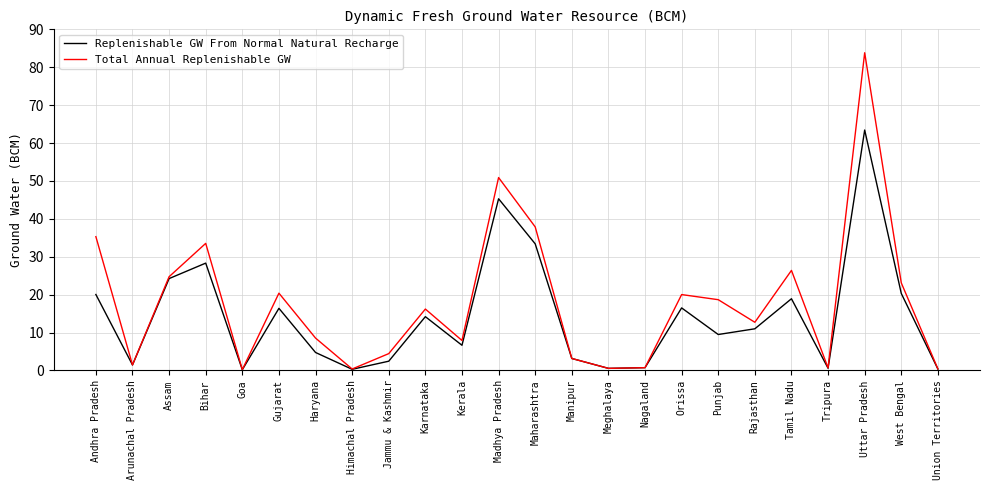

How many lines are shown in the chart?

2